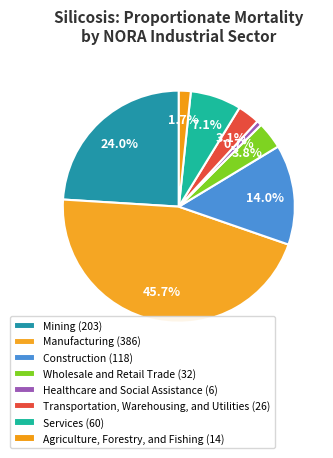

Approximately how many times larger is the value at Healthcare and Social Assistance compared to Agriculture, Forestry, and Fishing?

0.4